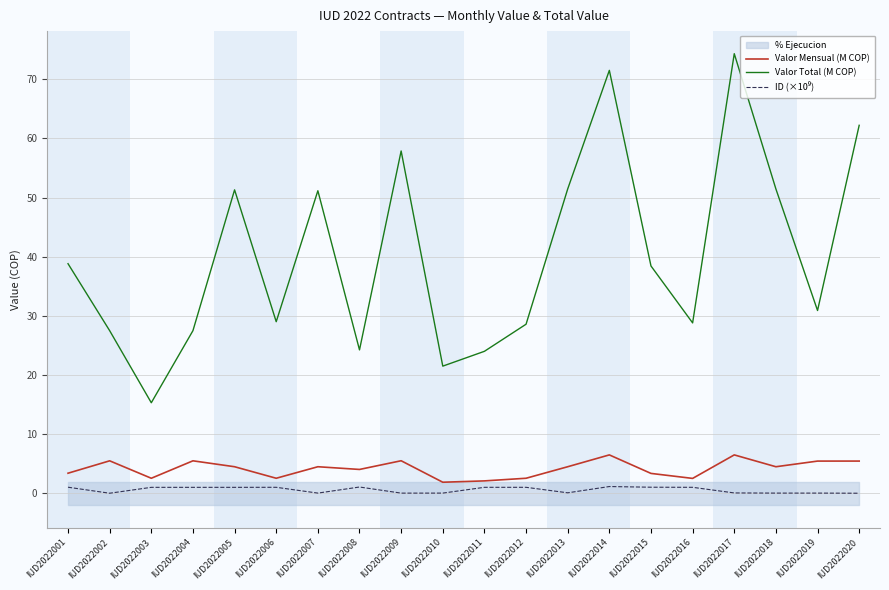

Is the value of Valor Total (M COP) at IUD2022016 greater than the value of Valor Mensual (M COP) at IUD2022011?

Yes